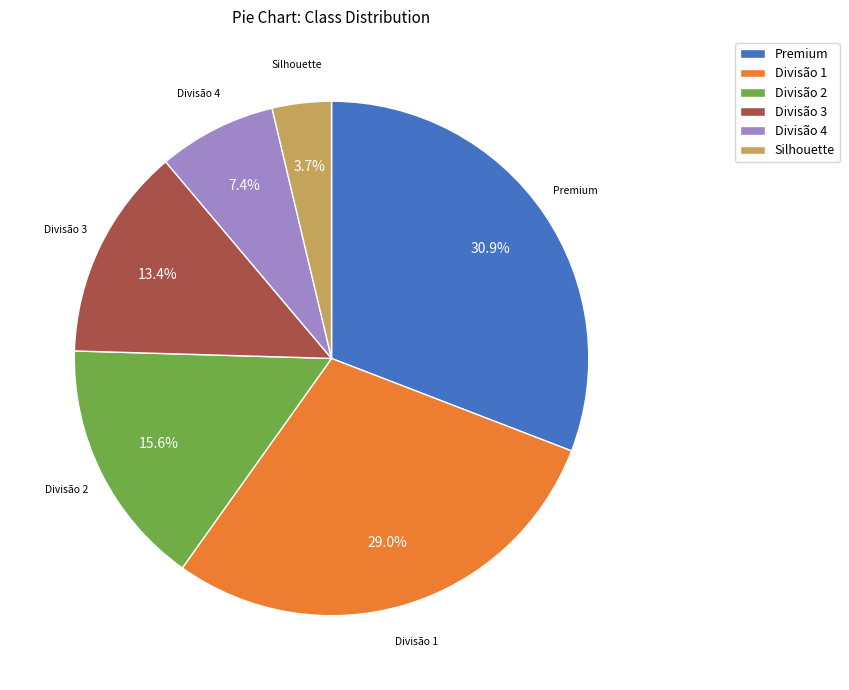

To the nearest percent, what is the combined percentage of Divisão 2 and Divisão 1?

45%